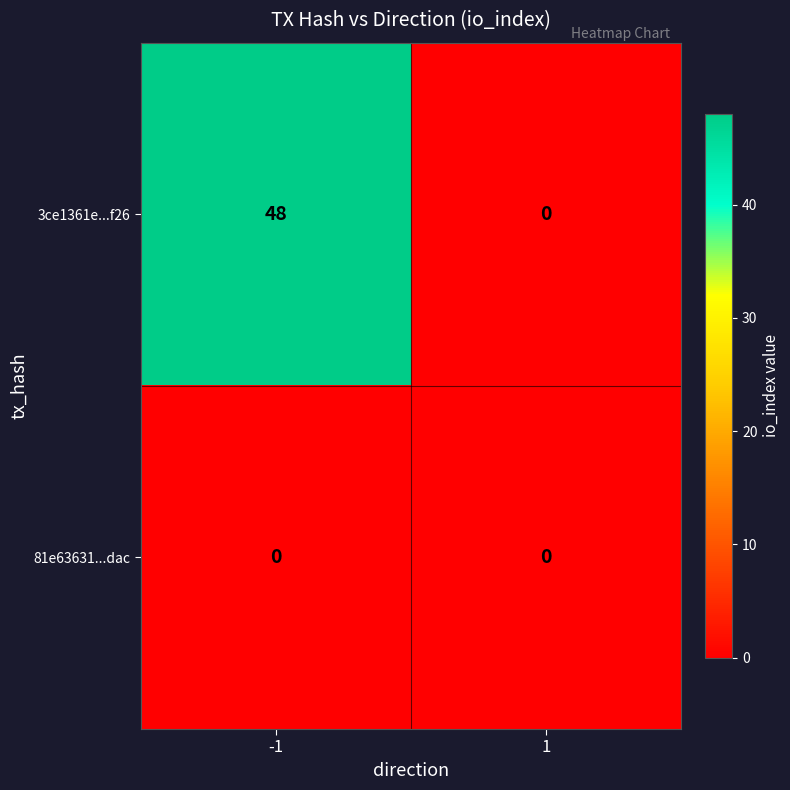

Which series has the widest spread of values?

3ce1361e...f26